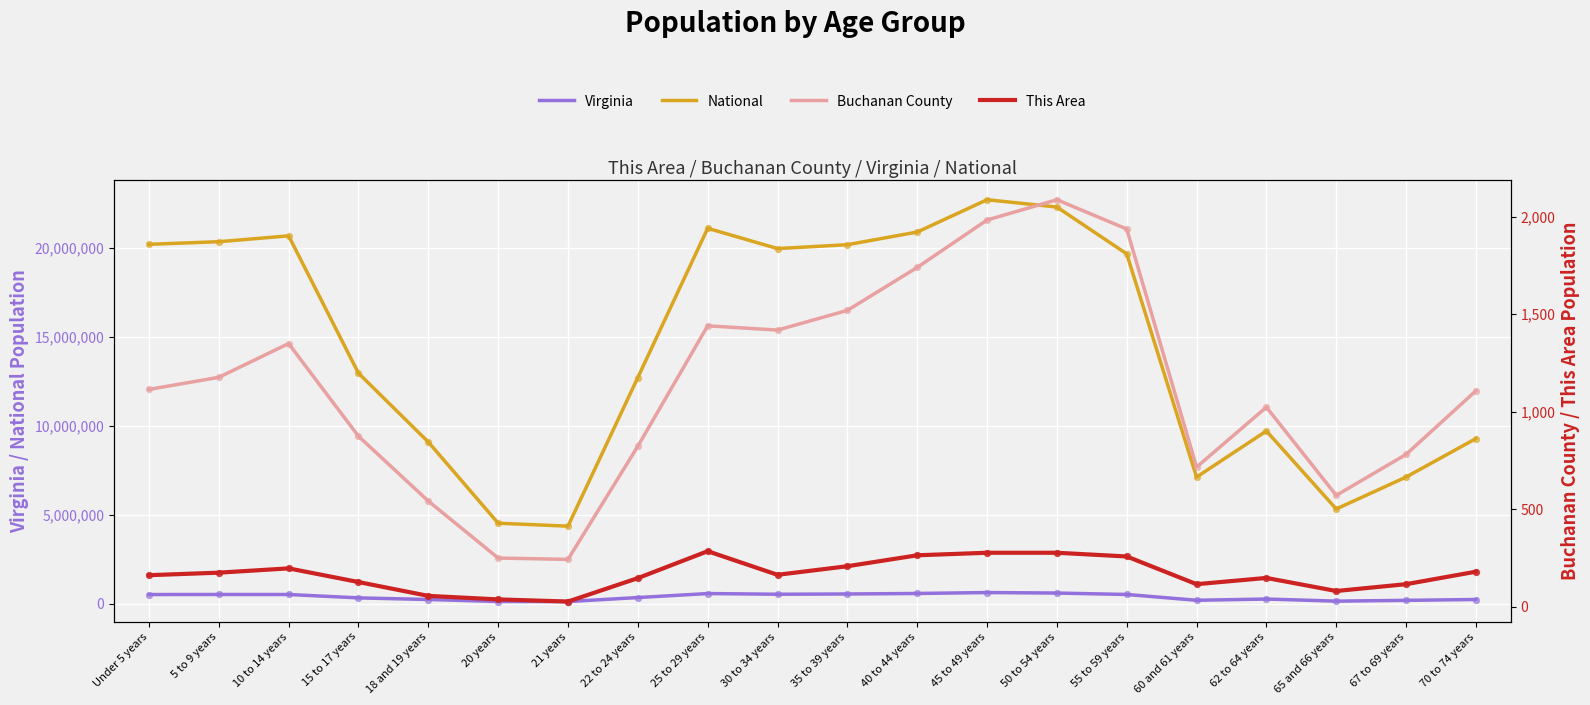

Is the value of Buchanan County at 50 to 54 years greater than the value of This Area at 5 to 9 years?

Yes